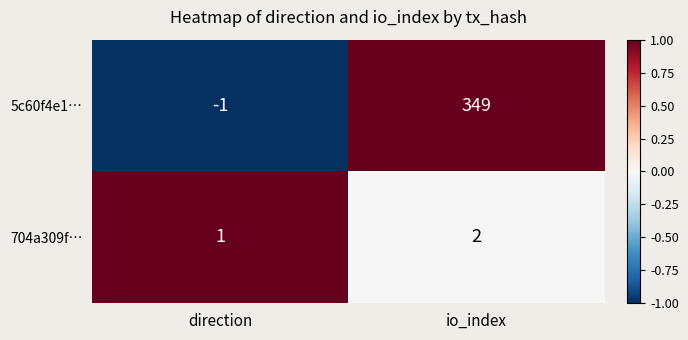

Where is 5c60f4e1… nearest to the value 174?

direction